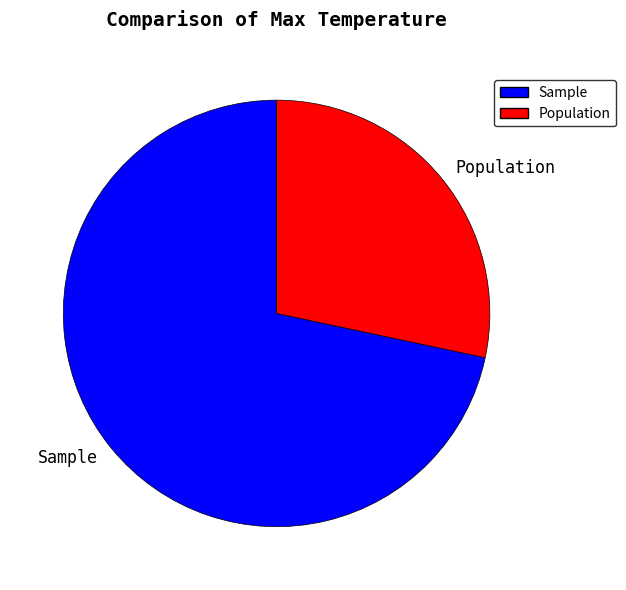

Rank the categories by value from lowest to highest.

Population, Sample